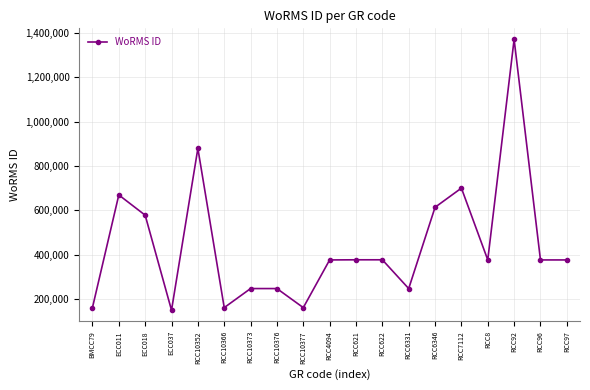

At which category does the data reach its first local valley?

ECC037